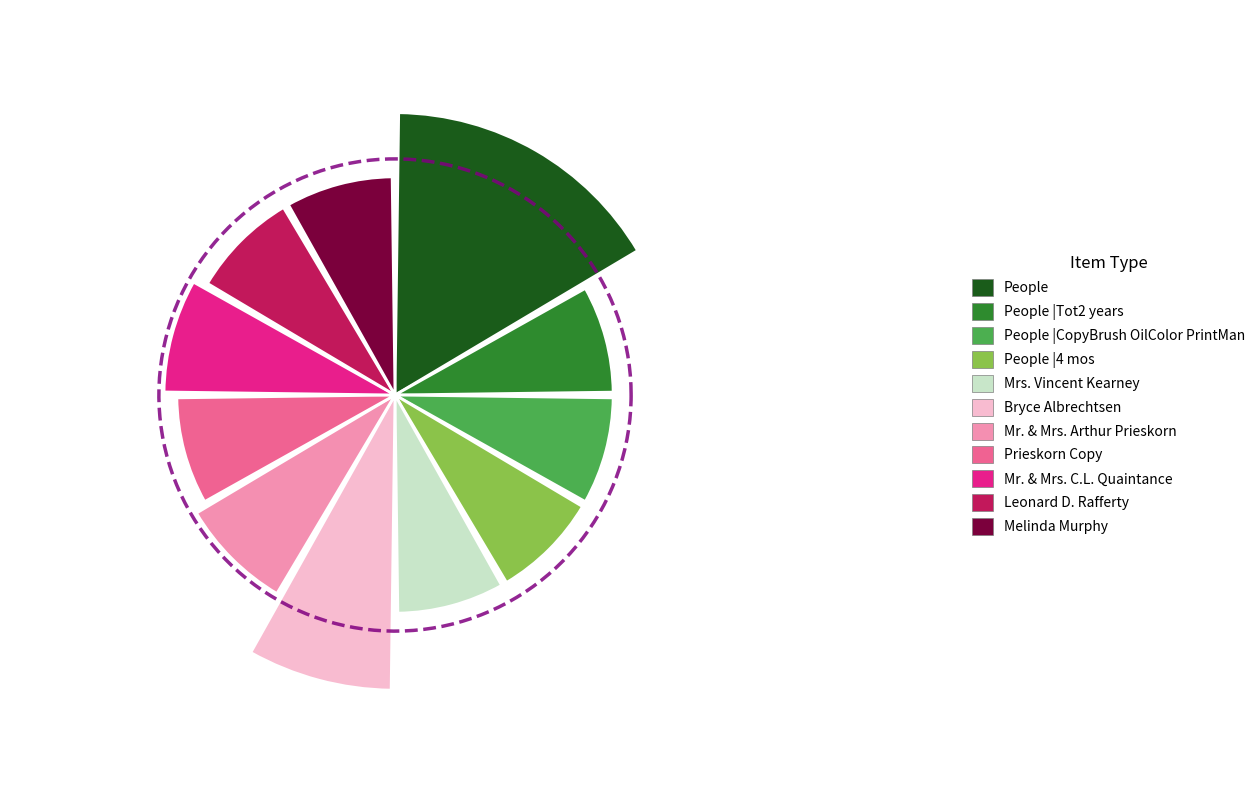

True or false: Leonard D. Rafferty accounts for 1% of the total.

False